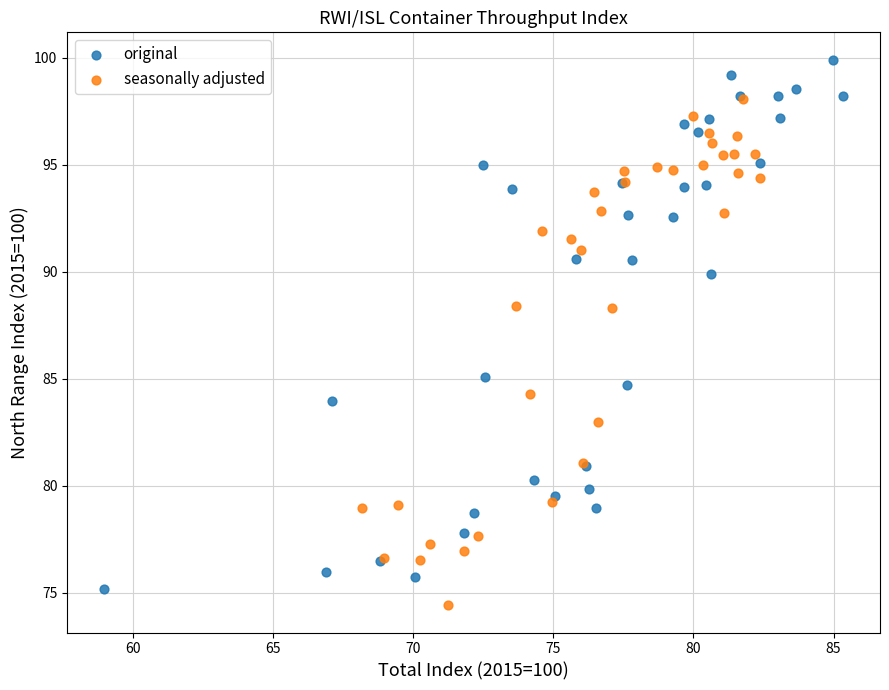

Which series contains the highest Y value?

original